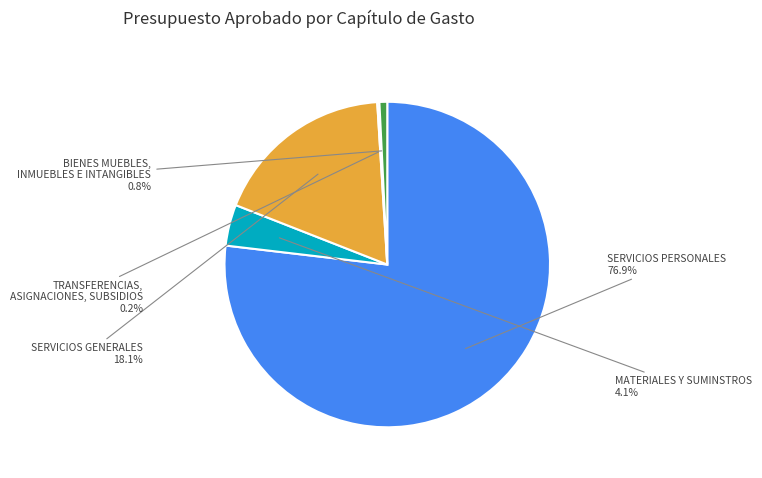

Is there any slice that represents more than half of the pie?

Yes